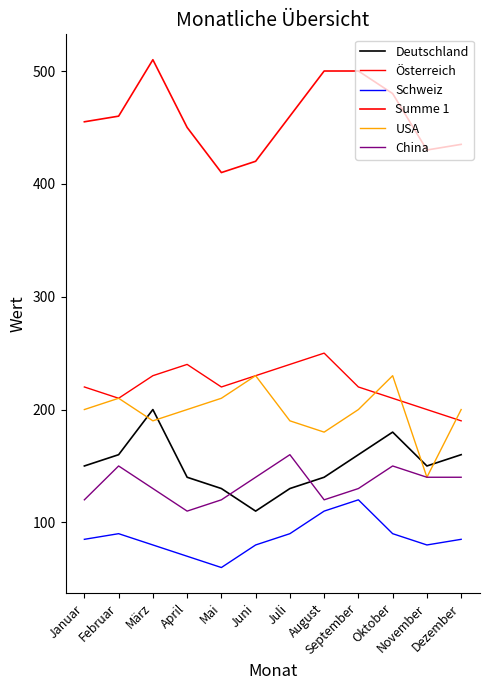

What are all the series names shown in the legend?

Deutschland, Österreich, Schweiz, Summe 1, USA, China